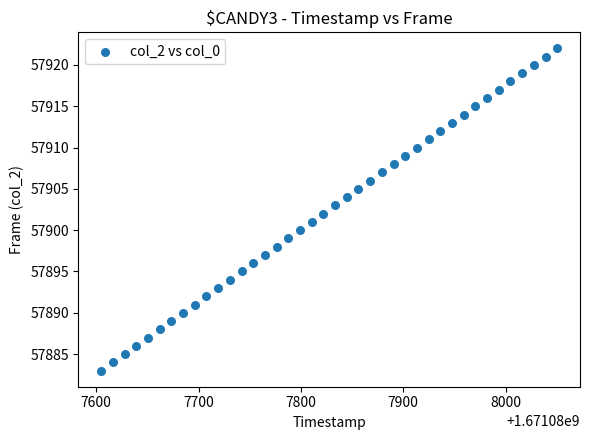

What is the range of Y values (max minus min)?

39